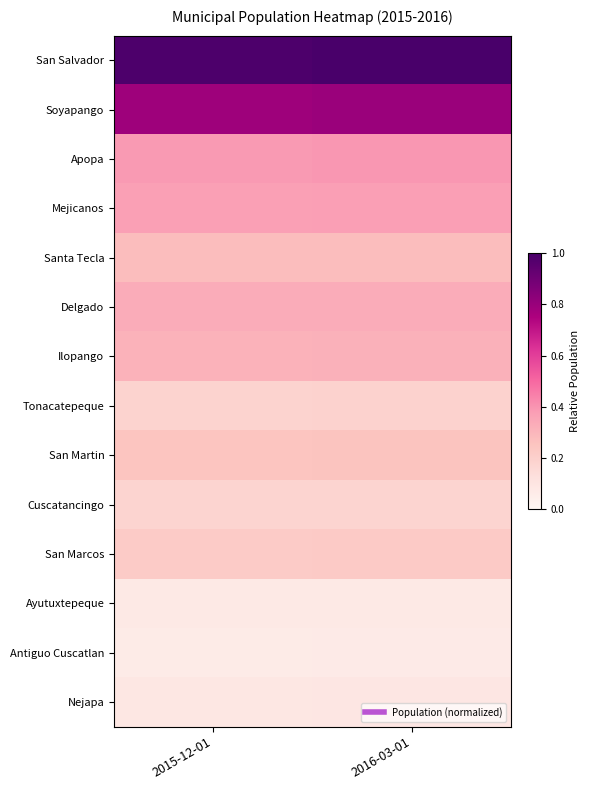

Which series has the largest total across all categories?

San Salvador